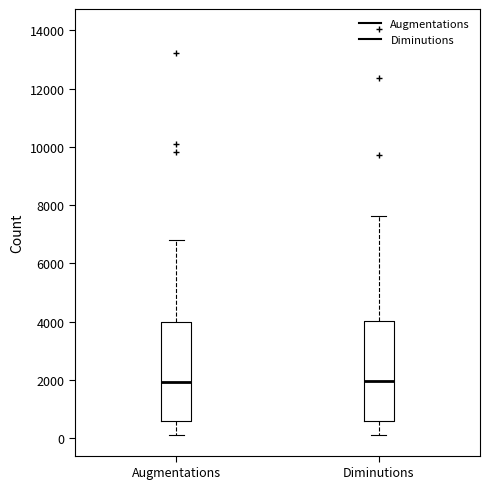

Where does the upper whisker of the box for Diminutions end on the y-axis? The values are not printed on the chart, so give them approximately, as read against the axis.

7600